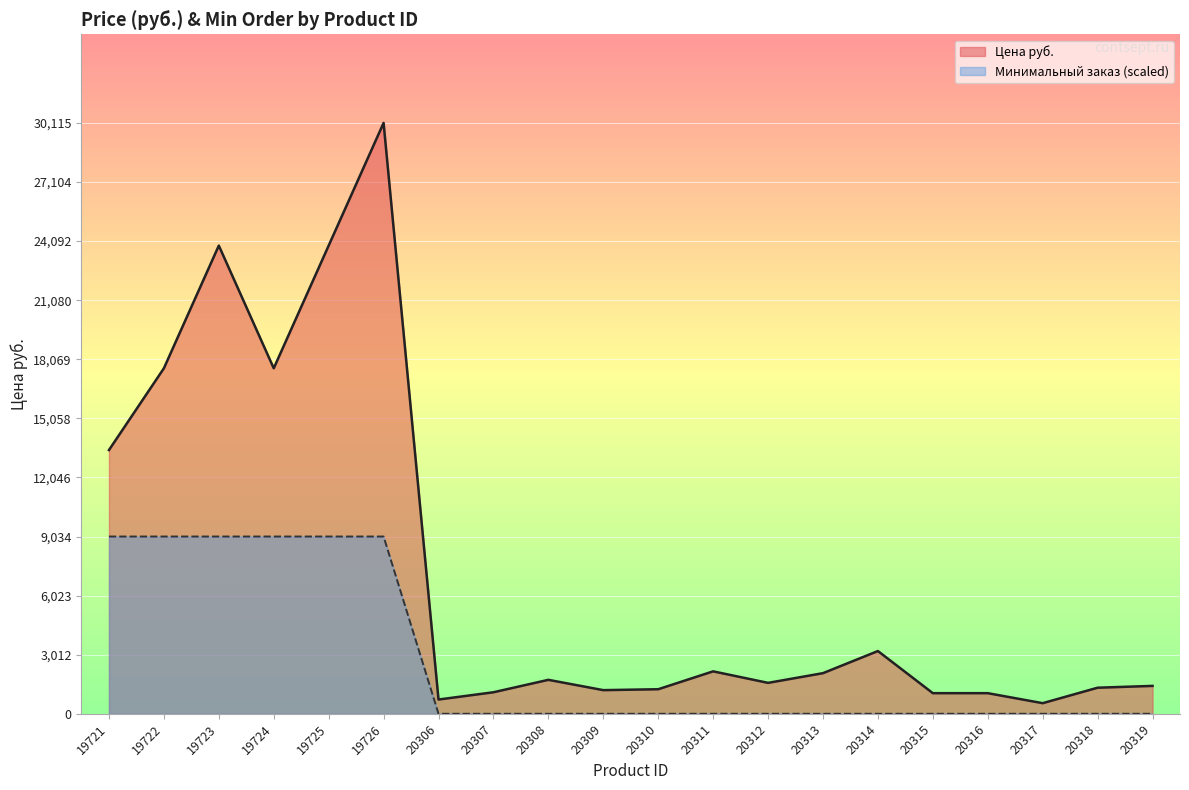

How many lines are shown in the chart?

2